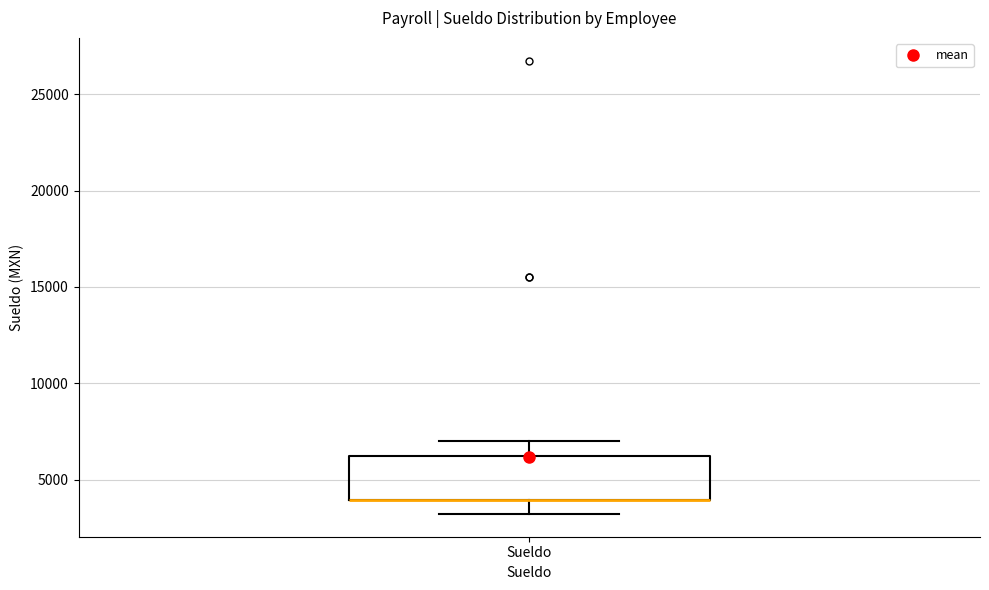

Read this box plot against the y-axis: the position of the median line, the range covered by the box, and the ends of both whiskers. The values are not printed on the chart, so give them approximately, as read against the axis.

median 4000 (drawn on the box's lower edge), box 4000 to 6000, whiskers 3000 to 7000